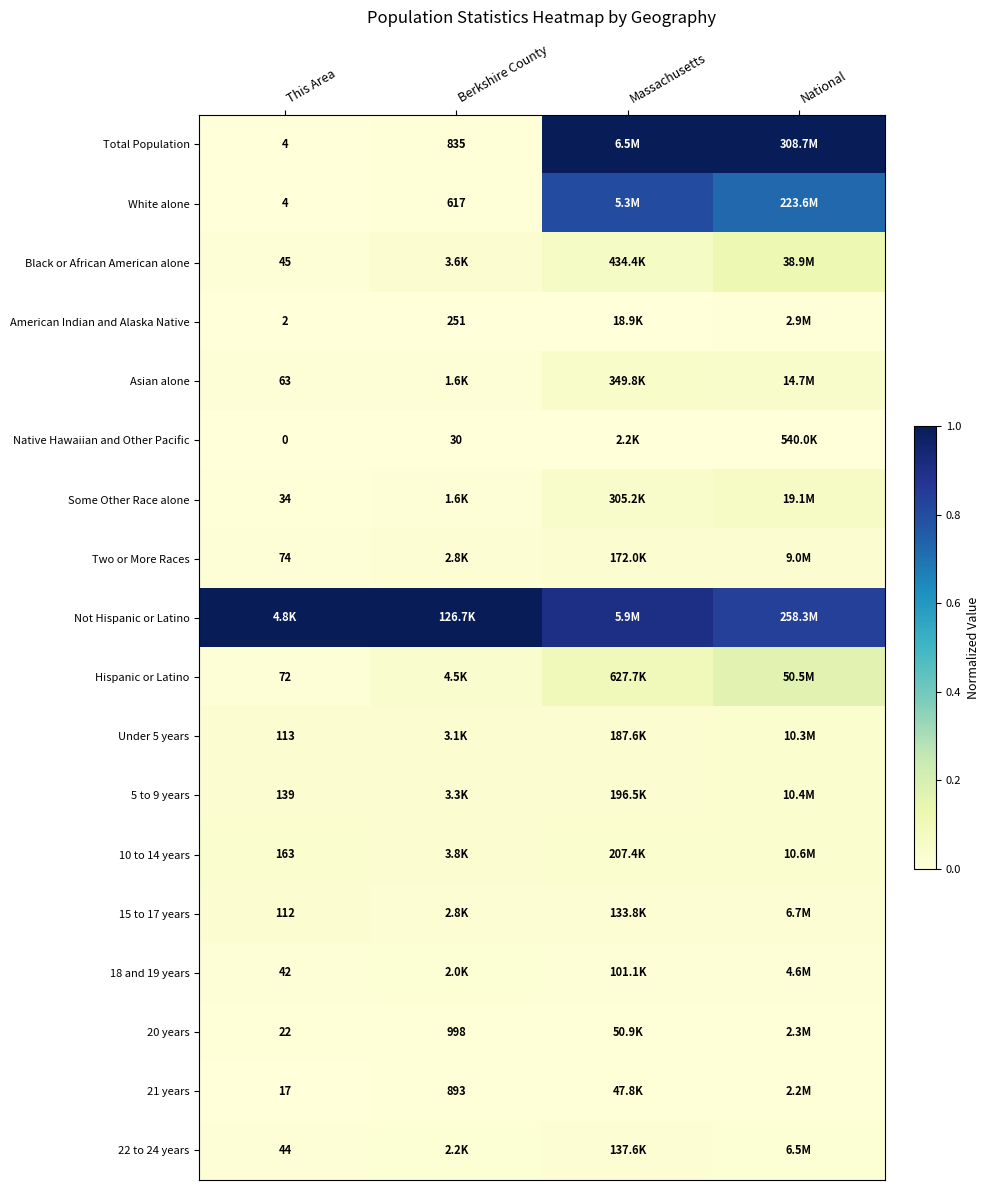

Is the value of American Indian and Alaska Native at Berkshire County greater than the value of Under 5 years at Berkshire County?

No